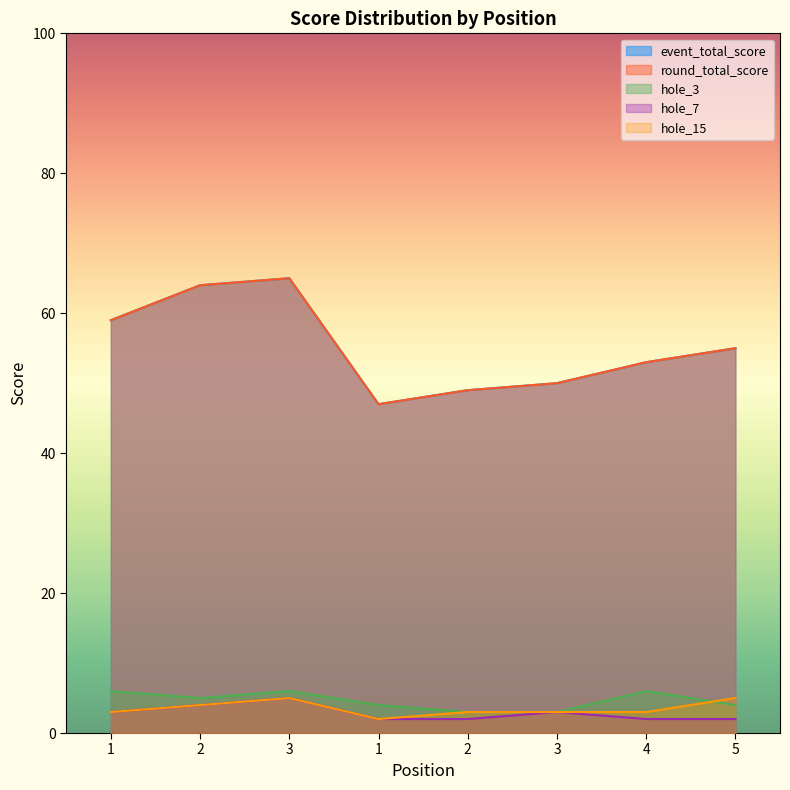

Does the chart have visible grid lines?

No